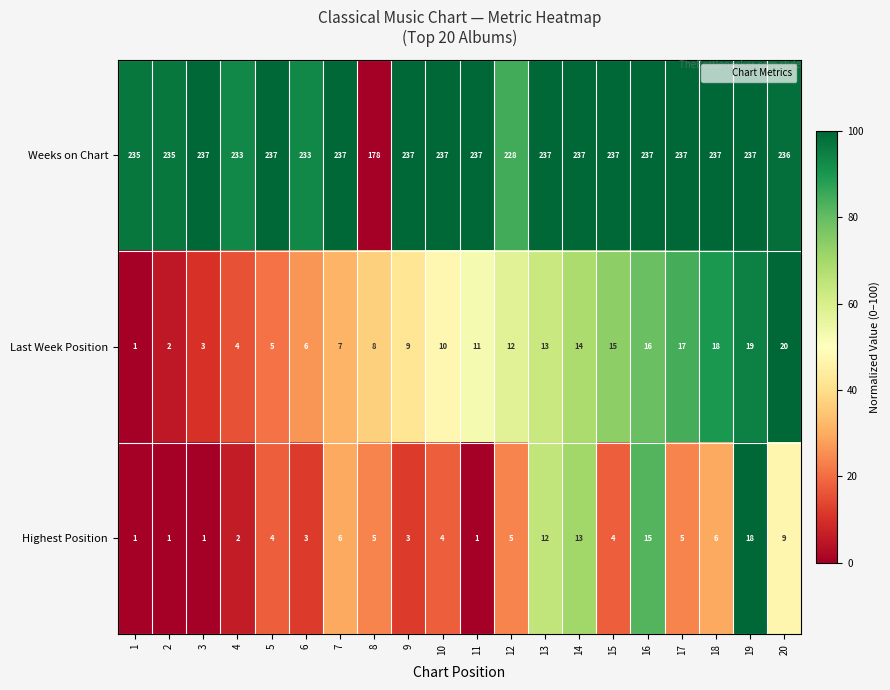

What is the sum of all Last Week Position values?

210